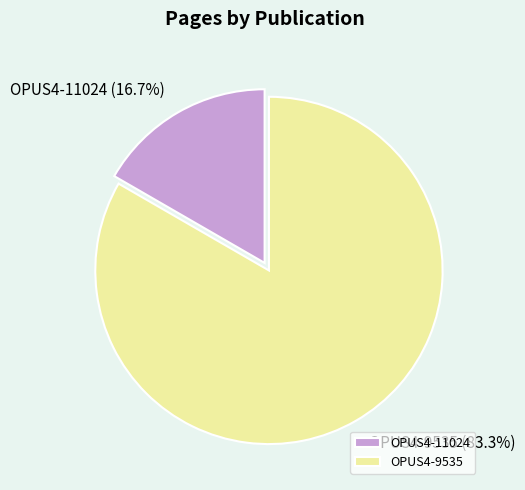

Does OPUS4-11024 account for over 50% of the chart?

No